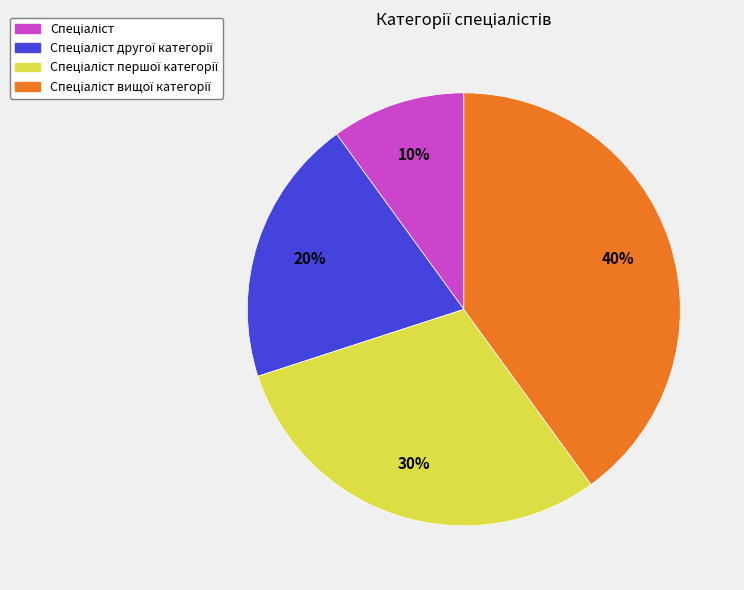

To the nearest percent, what is the difference between the largest and smallest slice percentages?

30%